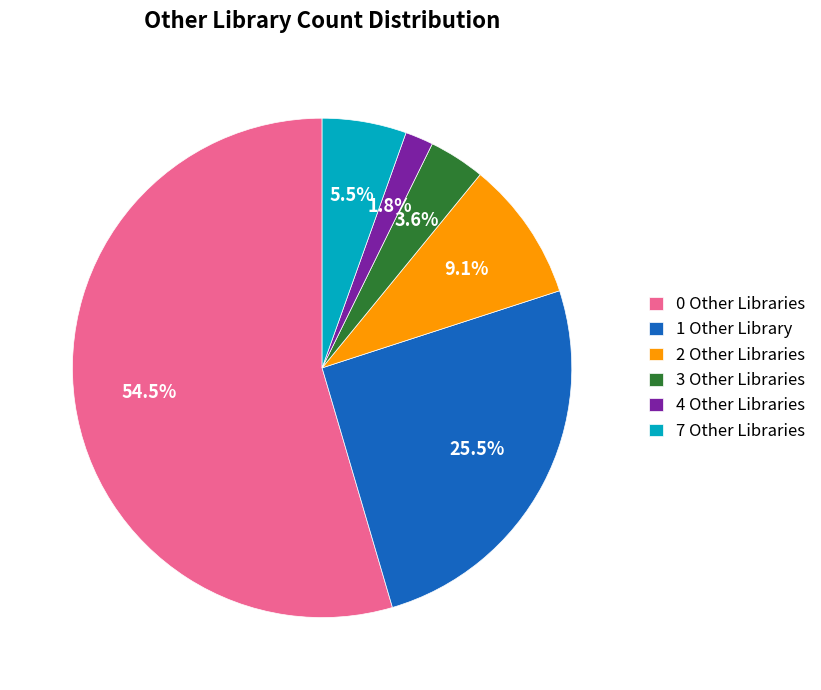

Count the number of slices in the pie.

6